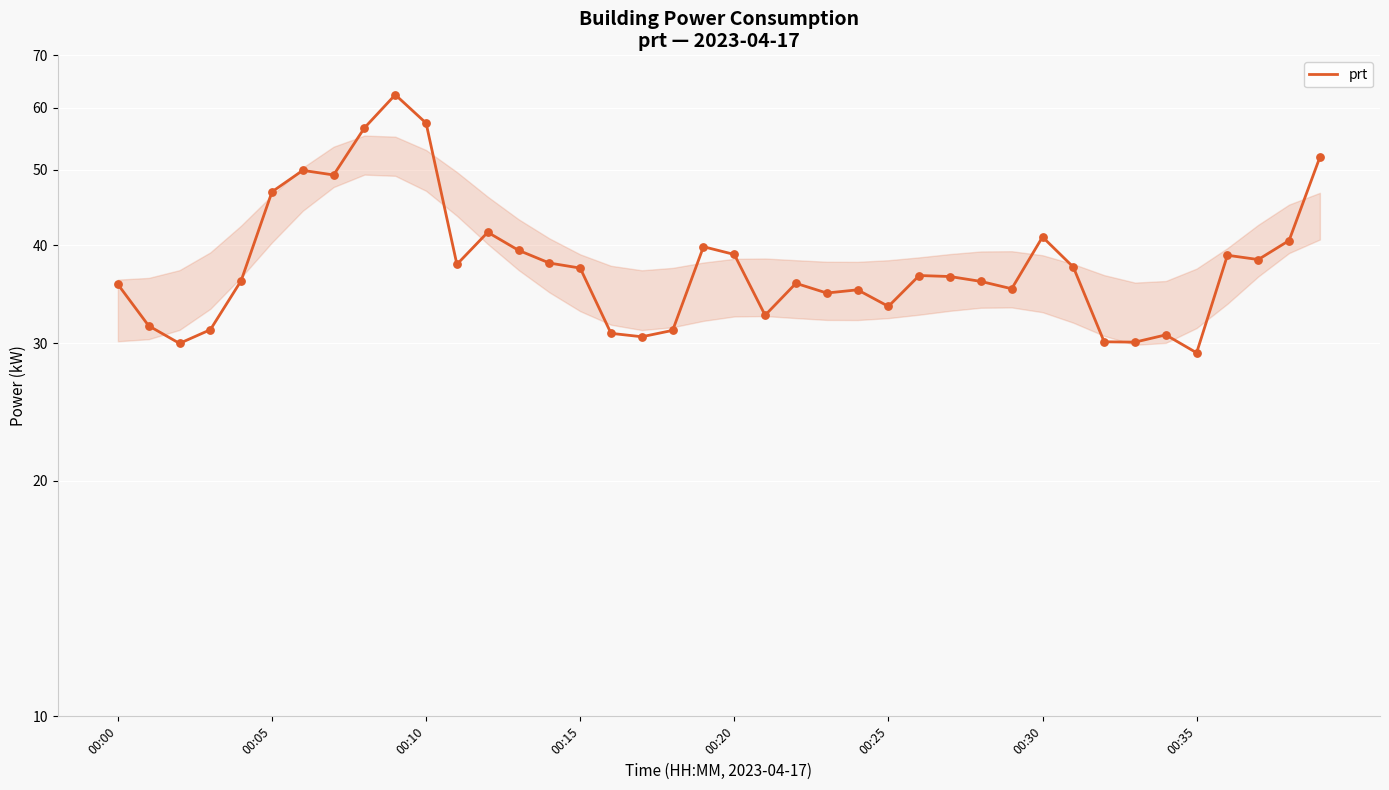

What is the change in value from 31 to 38?

+3.0